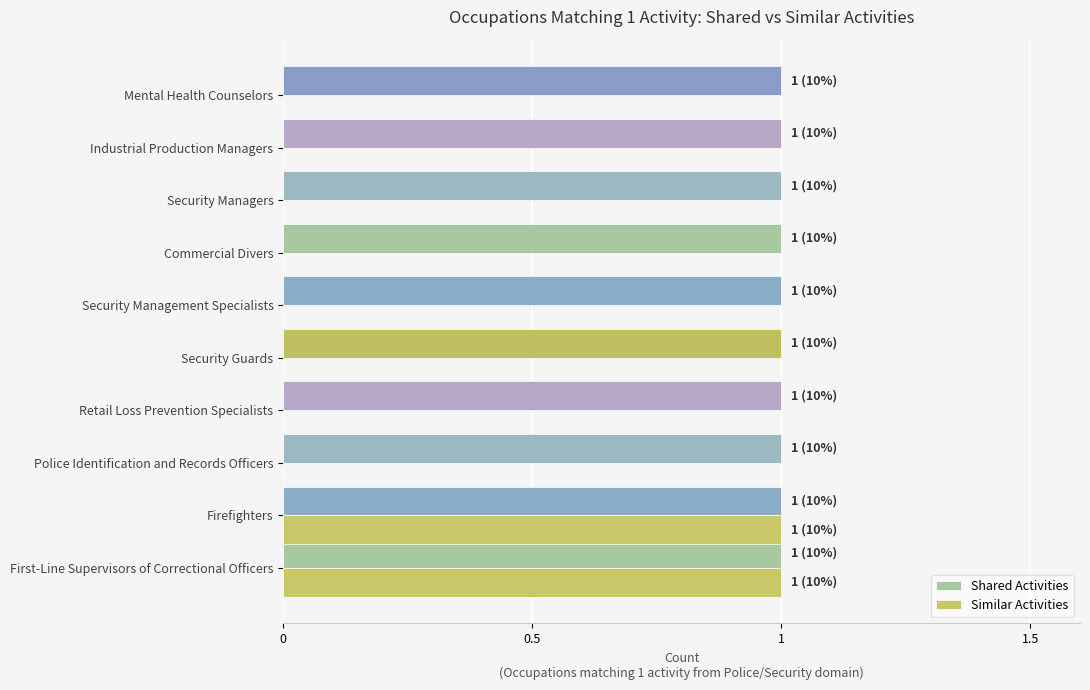

Is it true that Shared Activities equals 1 at Retail Loss Prevention Specialists?

True